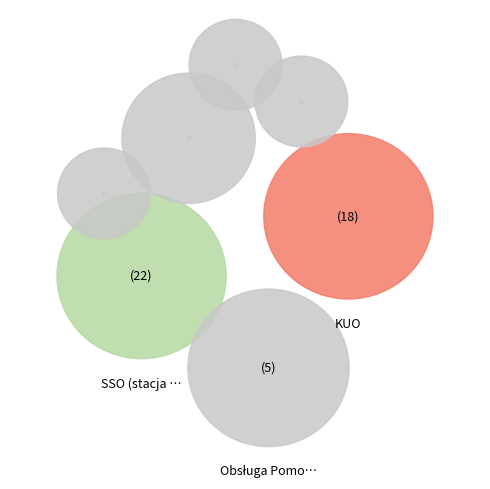

How many slices are in this pie chart?

7